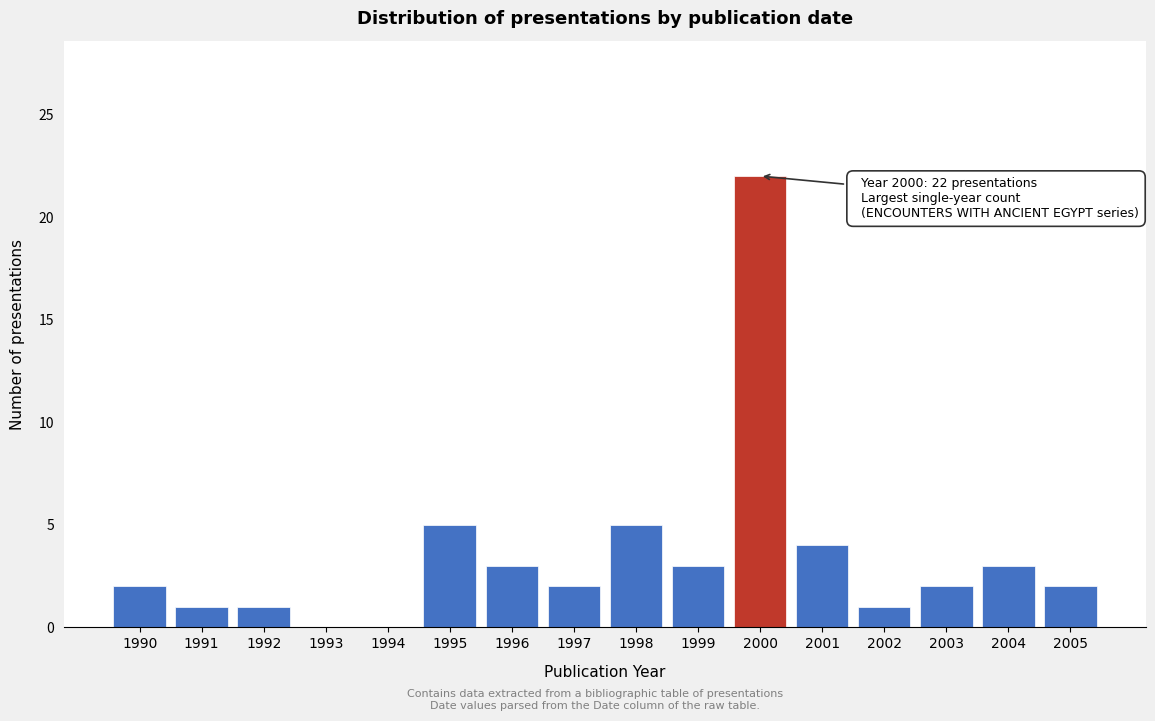

Reading left to right, extract all data points from this chart.

1990=2	1991=1	1992=1	1993=0	1994=0	1995=5	1996=3	1997=2	1998=5	1999=3	2000=22	2001=4	2002=1	2003=2	2004=3	2005=2